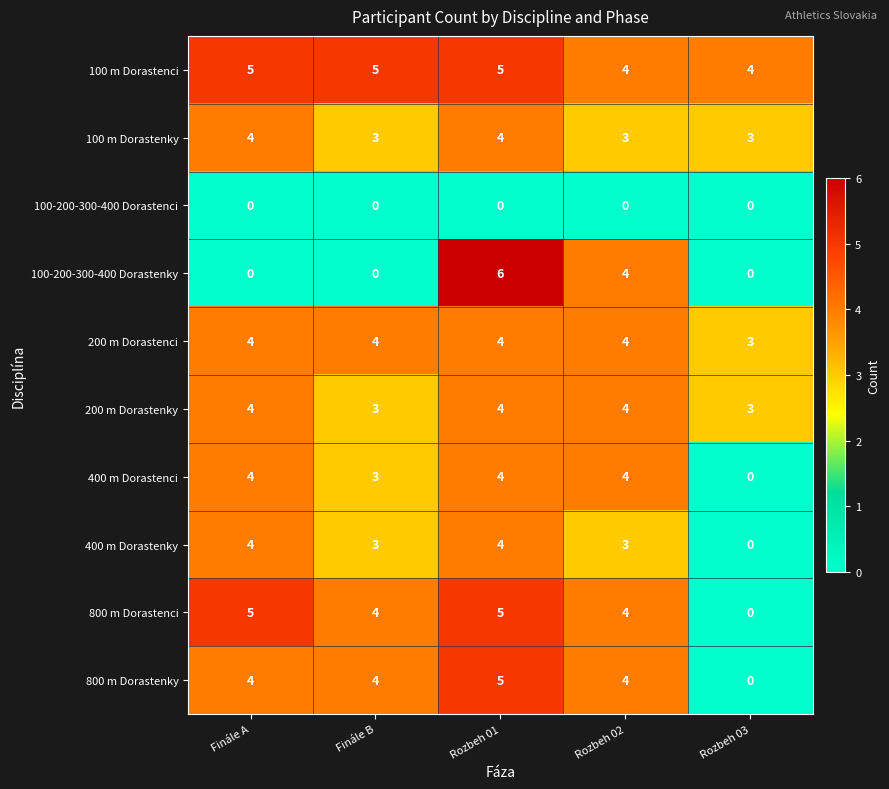

Is it true that 800 m Dorastenci equals 5 at Rozbeh 01?

True